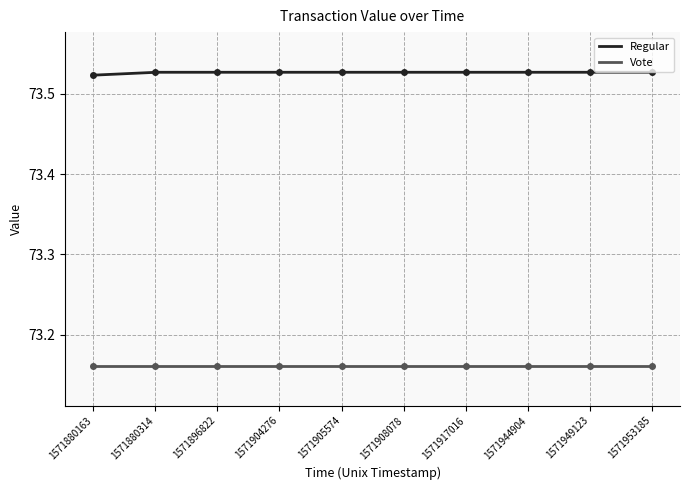

Which label corresponds to the largest value in the chart?

1571880314